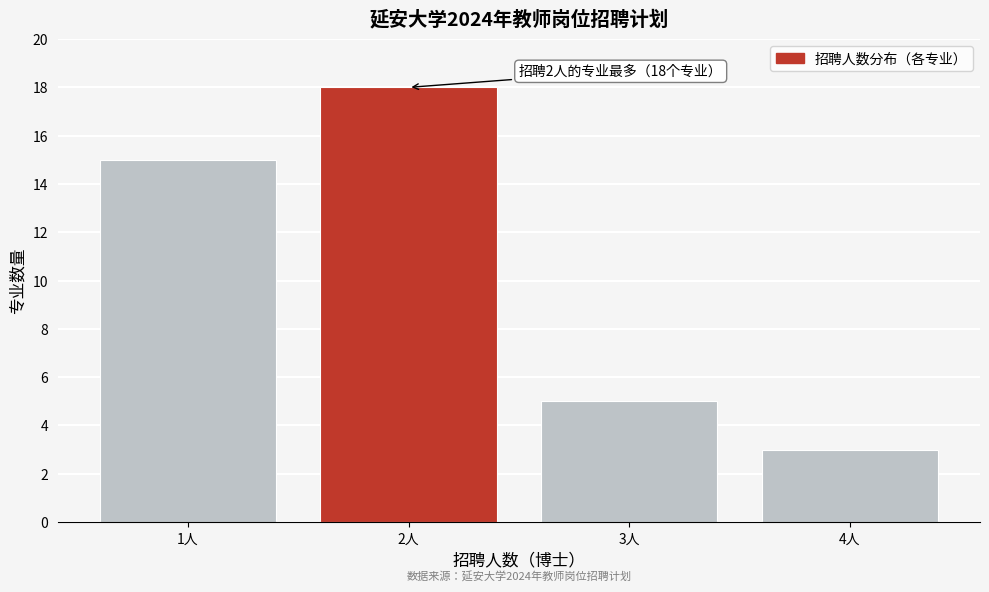

Reading right to left, extract all data points from this chart.

3	5	18	15